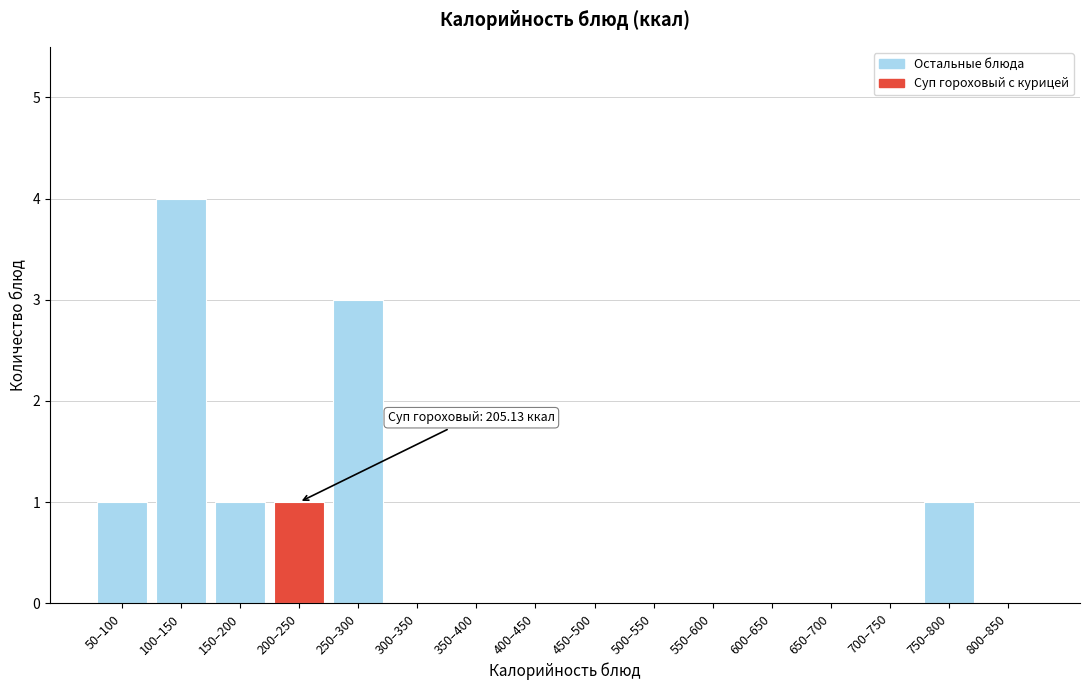

Reading right to left, transcribe all the data shown in this chart.

800–850=0	750–800=1	700–750=0	650–700=0	600–650=0	550–600=0	500–550=0	450–500=0	400–450=0	350–400=0	300–350=0	250–300=3	200–250=1	150–200=1	100–150=4	50–100=1